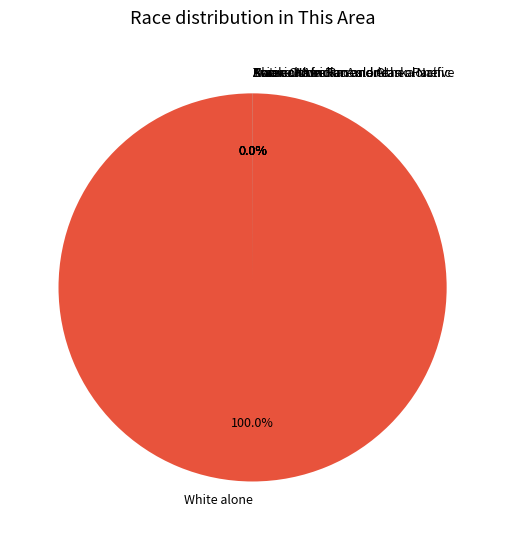

Which category has the biggest portion of the pie?

White alone